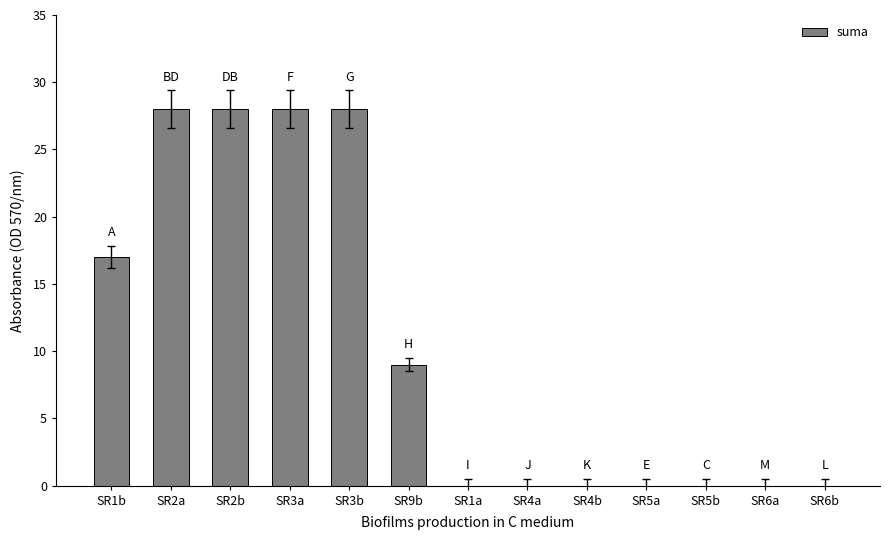

Reading right to left, transcribe all the data shown in this chart.

SR6b=0	SR6a=0	SR5b=0	SR5a=0	SR4b=0	SR4a=0	SR1a=0	SR9b=9	SR3b=28	SR3a=28	SR2b=28	SR2a=28	SR1b=17